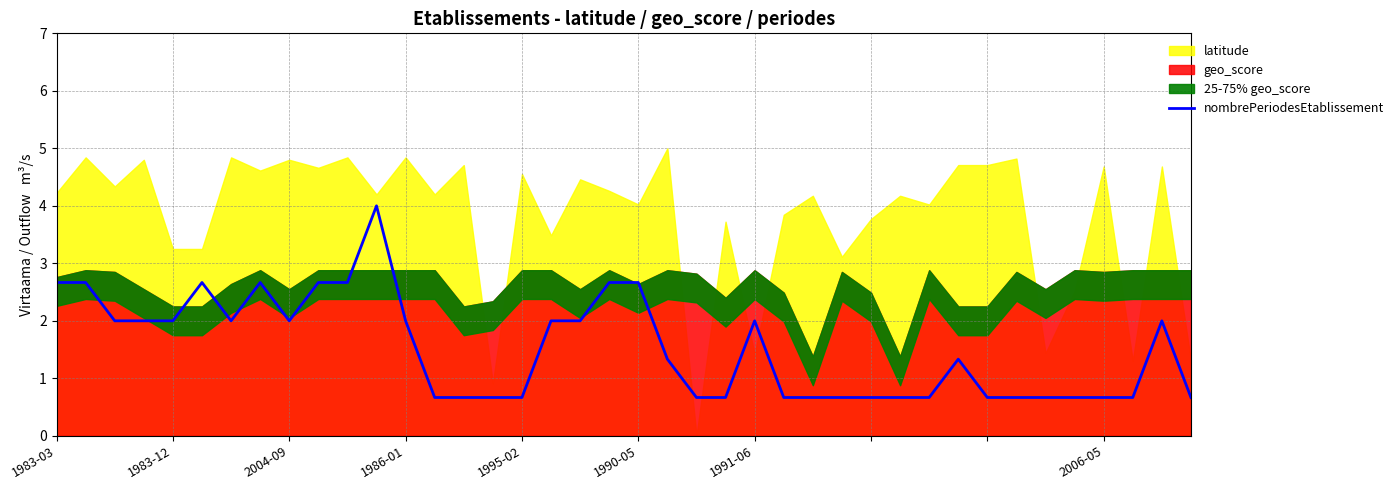

Reading left to right, what are all the values shown in this chart?

2.7	2.7	2.0	2.0	2.0	2.7	2.0	2.7	2.0	2.7	2.7	4.0	2.0	0.7	0.7	0.7	0.7	2.0	2.0	2.7	2.7	1.3	0.7	0.7	2.0	0.7	0.7	0.7	0.7	0.7	0.7	1.3	0.7	0.7	0.7	0.7	0.7	0.7	2.0	0.7